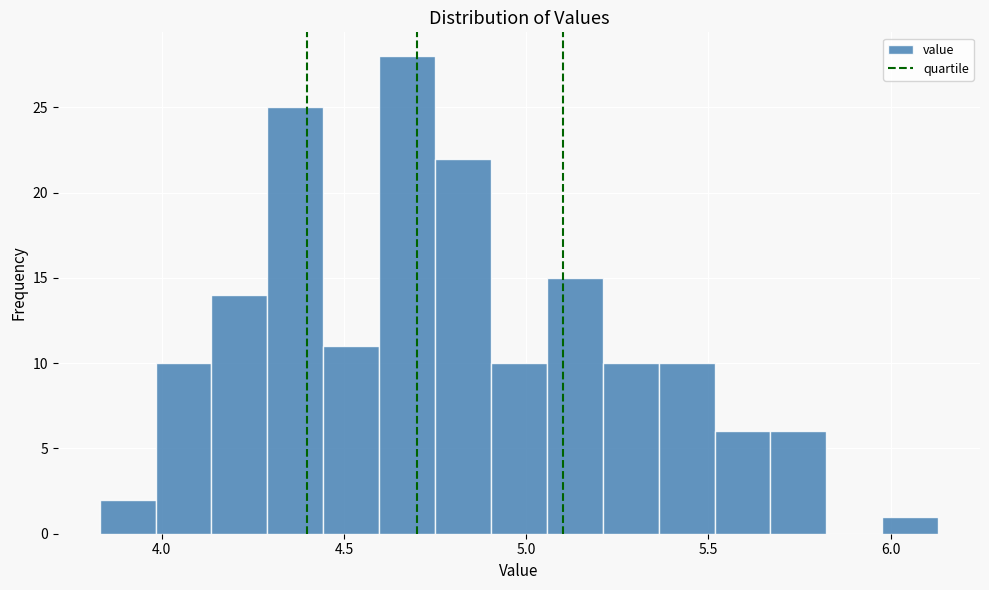

Around what value on the x-axis is the tallest bar? Give the approximate position of its centre, as read against the axis.

4.65